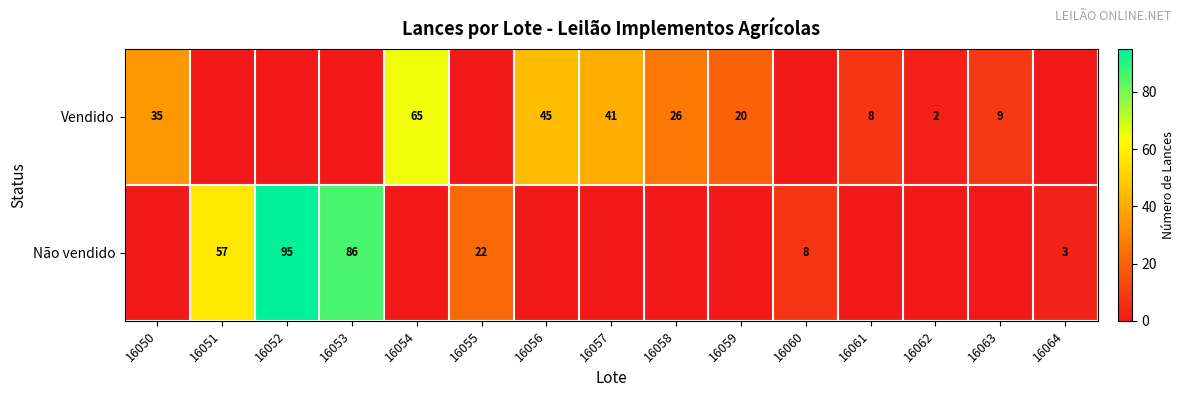

Is the value of Não vendido at 16064 greater than the value of Vendido at 16059?

No